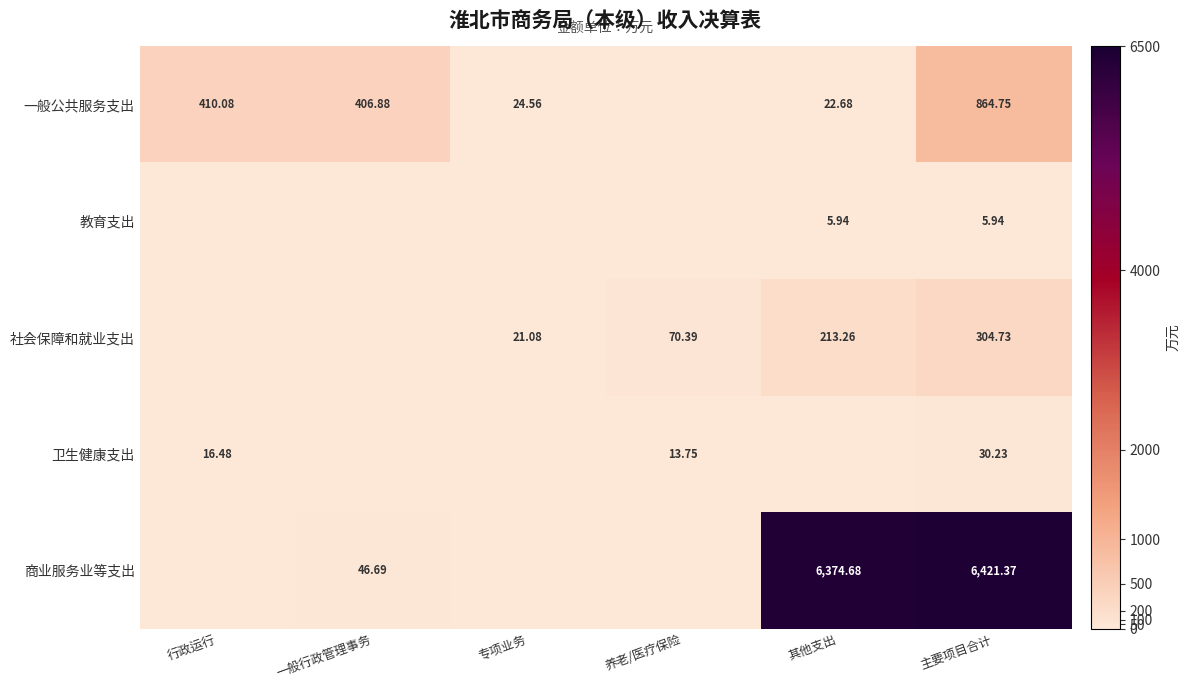

Which category has the highest value across all series?

主要项目合计